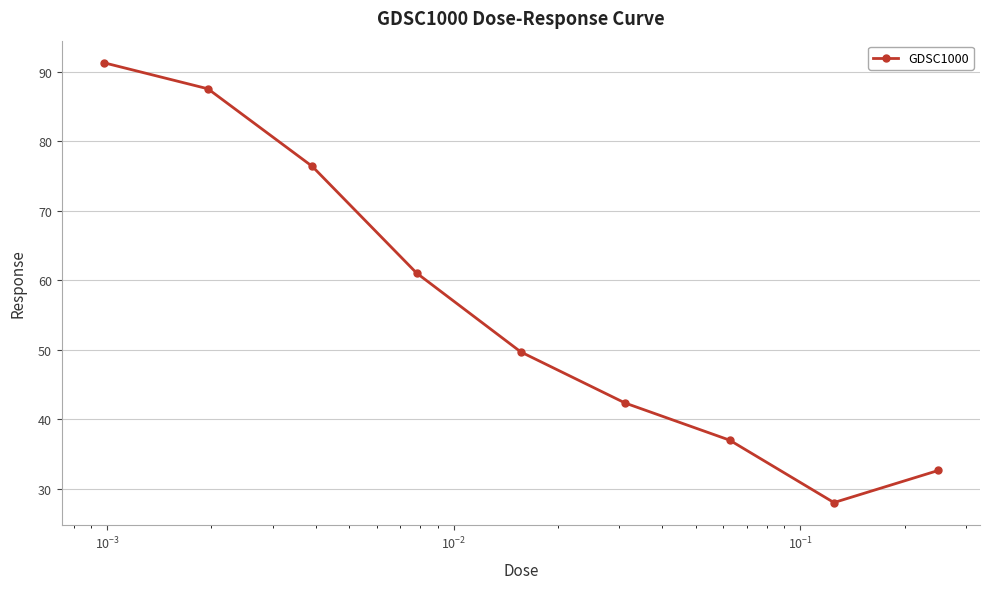

What is the value of the 6th point from the left?

42.3